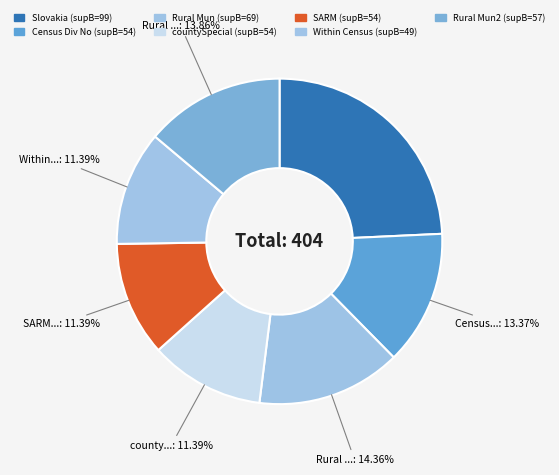

To the nearest percent, what is the difference between the largest and smallest slice percentages?

13%